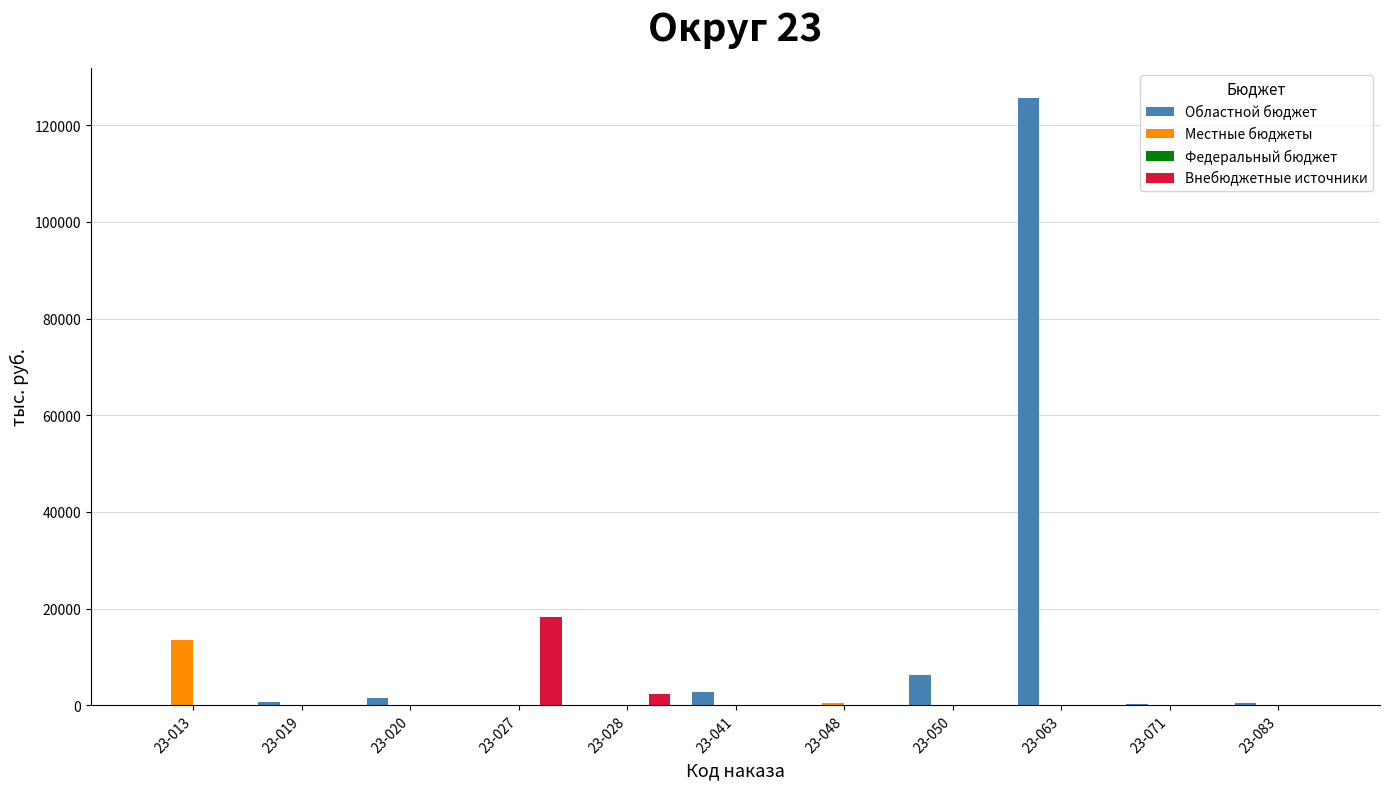

The value of Внебюджетные источники at 23-050 is 0.0. True or false?

True